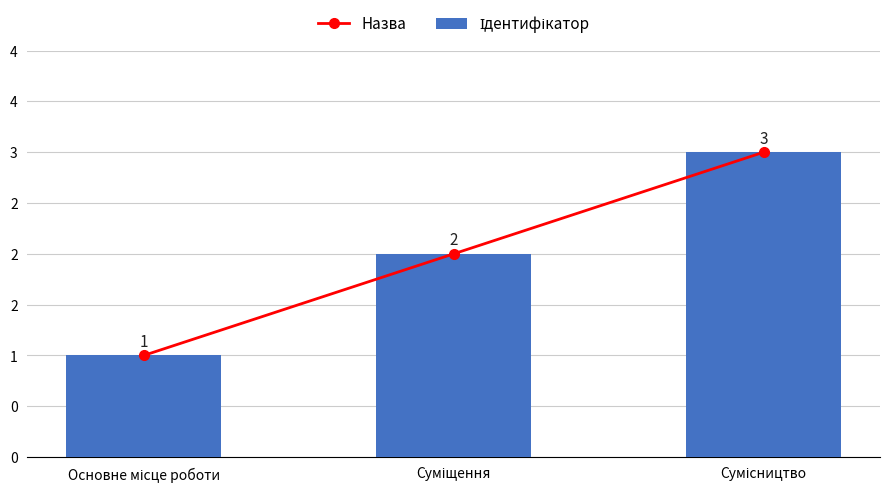

Rank the categories by Назва value from lowest to highest.

Основне місце роботи, Суміщення, Сумісництво